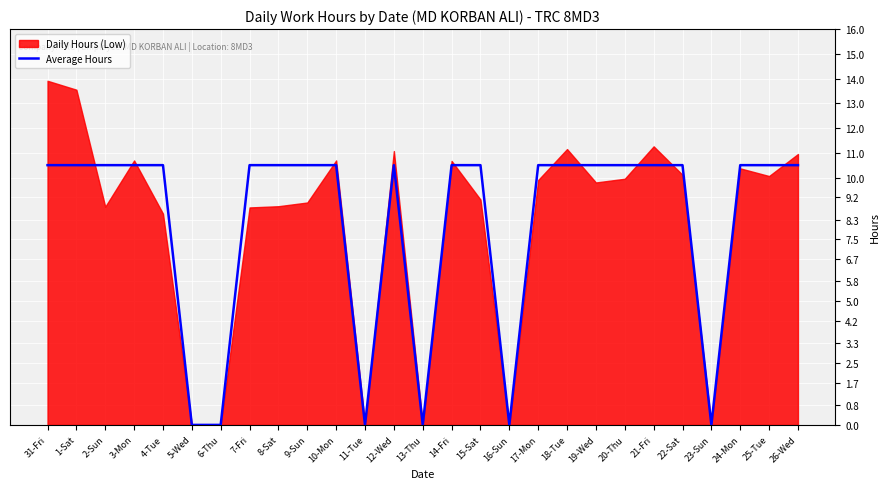

True or false: Average Hours has a value of 10.5 at 20-Thu.

True